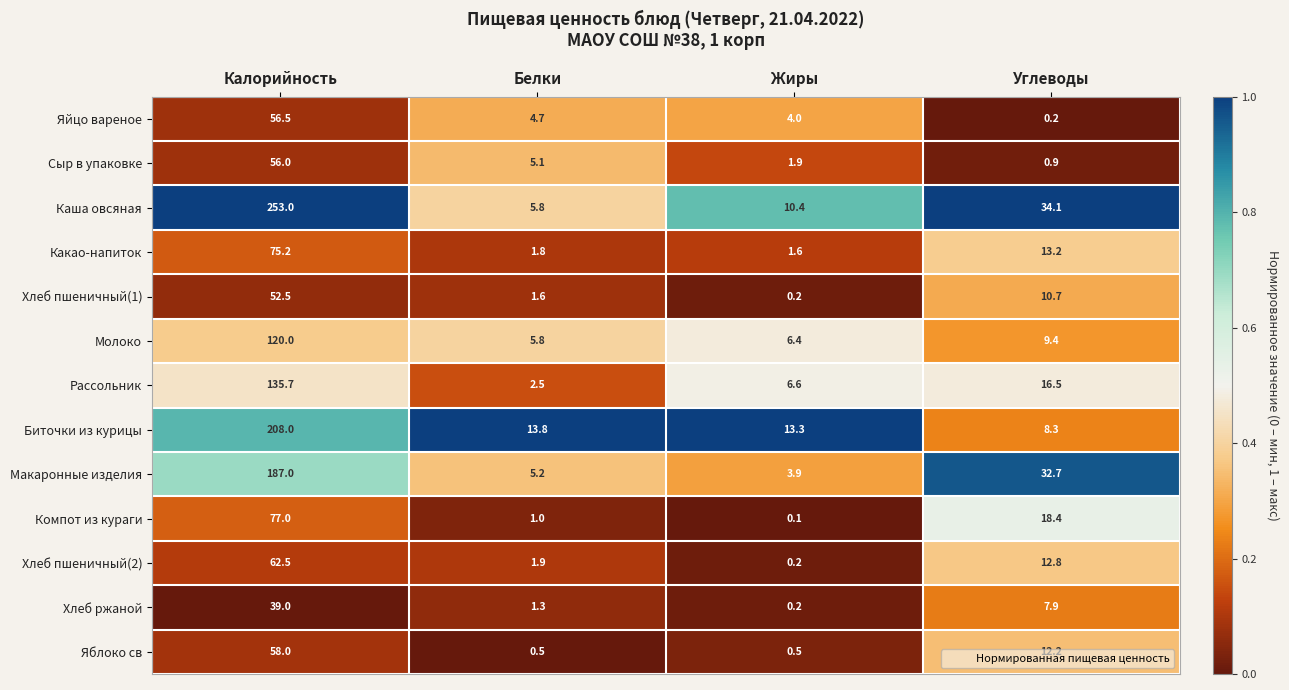

True or false: Биточки из курицы has a value of 5.6 at Жиры.

False